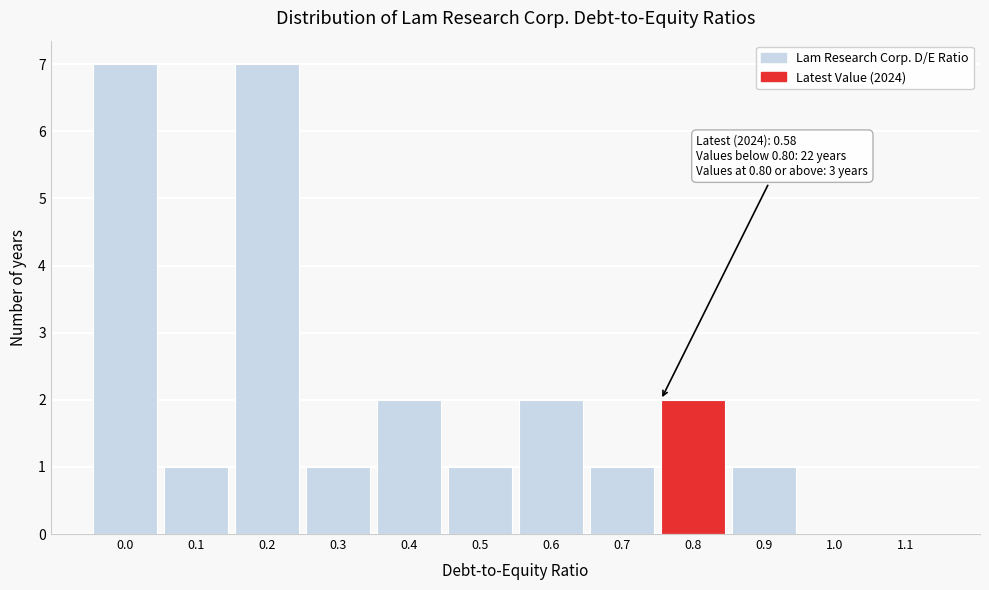

Reading left to right, extract all data points from this chart.

0.0=7	0.1=1	0.2=7	0.3=1	0.4=2	0.5=1	0.6=2	0.7=1	0.8=2	0.9=1	1.0=0	1.1=0